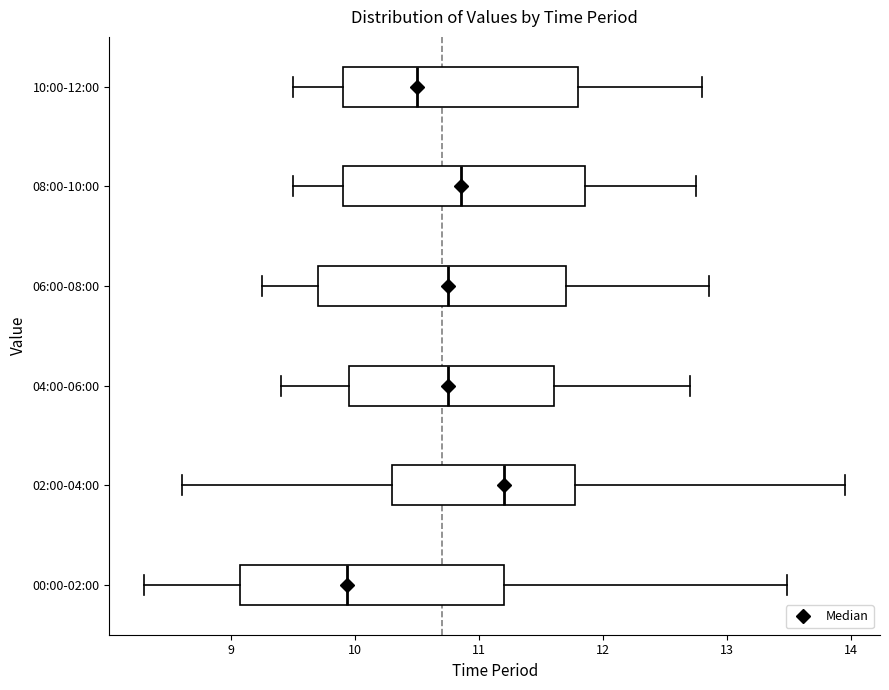

Reading bottom to top, transcribe this box plot: for each box, give where its median line is, the range the box spans, and where its two whiskers end, as read against the x-axis. The values are not printed on the chart, so give them approximately, as read against the axis.

00:00-02:00: median 9.9, box 9.1 to 11.2, whiskers 8.3 to 13.5
02:00-04:00: median 11.2, box 10.3 to 11.8, whiskers 8.6 to 14.0
04:00-06:00: median 10.8, box 10.0 to 11.6, whiskers 9.4 to 12.7
06:00-08:00: median 10.8, box 9.7 to 11.7, whiskers 9.3 to 12.9
08:00-10:00: median 10.9, box 9.9 to 11.9, whiskers 9.5 to 12.8
10:00-12:00: median 10.5, box 9.9 to 11.8, whiskers 9.5 to 12.8